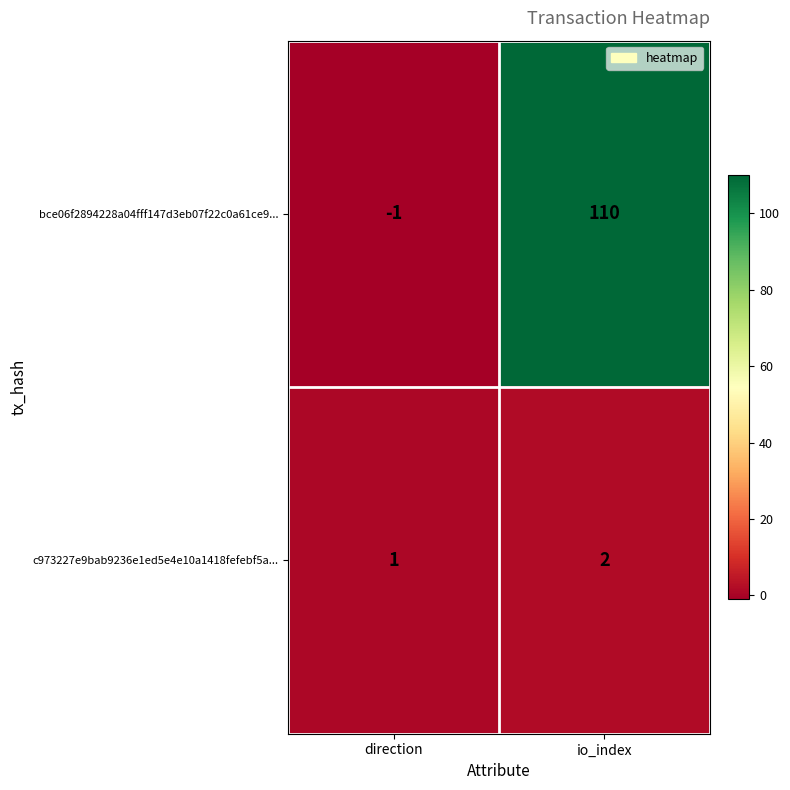

Reading left to right, what are all the values shown in this chart?

bce06f2894228a04fff147d3eb07f22c0a61ce9...: direction=-1	io_index=110
c973227e9bab9236e1ed5e4e10a1418fefebf5a...: direction=1	io_index=2